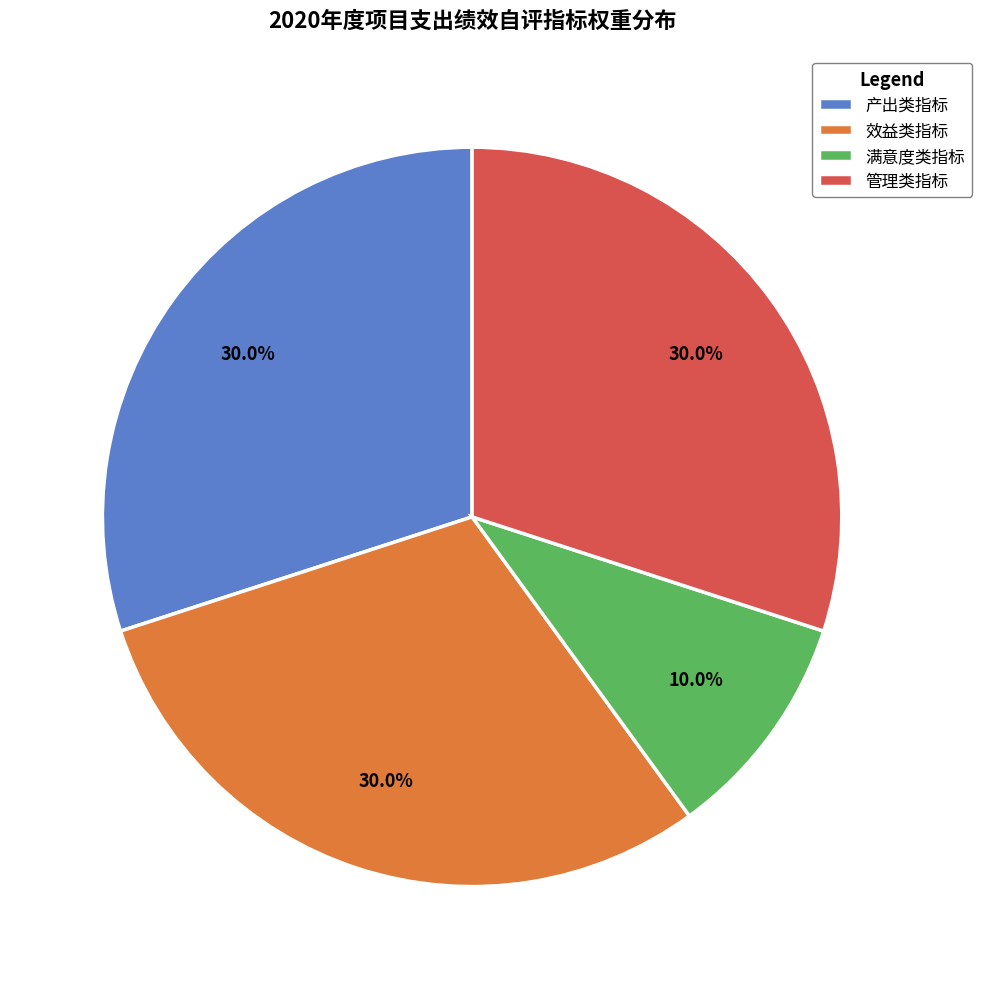

Is it true that 效益类指标 is 30% of the pie?

True